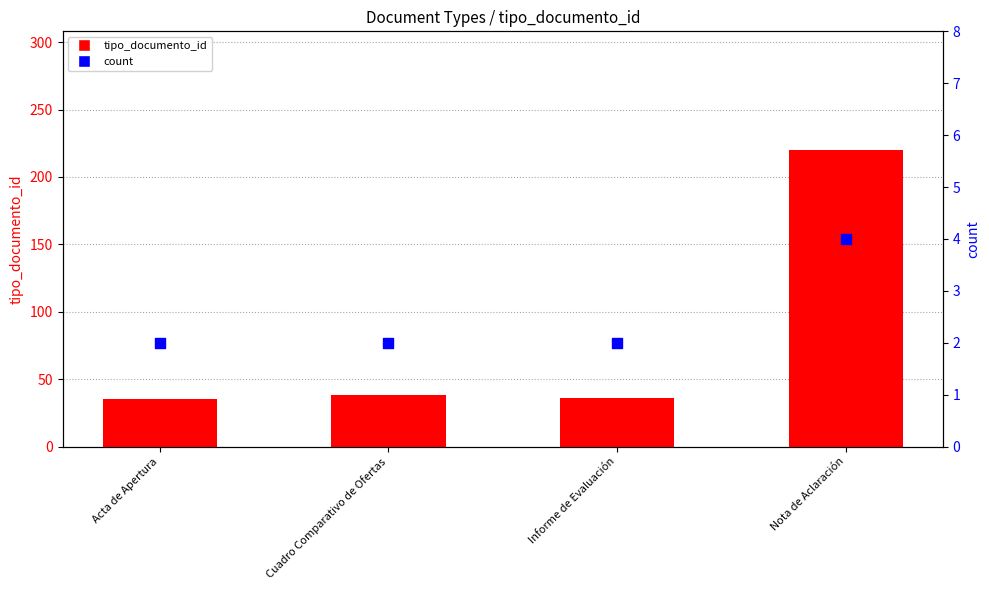

Which series has the largest Y range (max minus min)?

tipo_documento_id